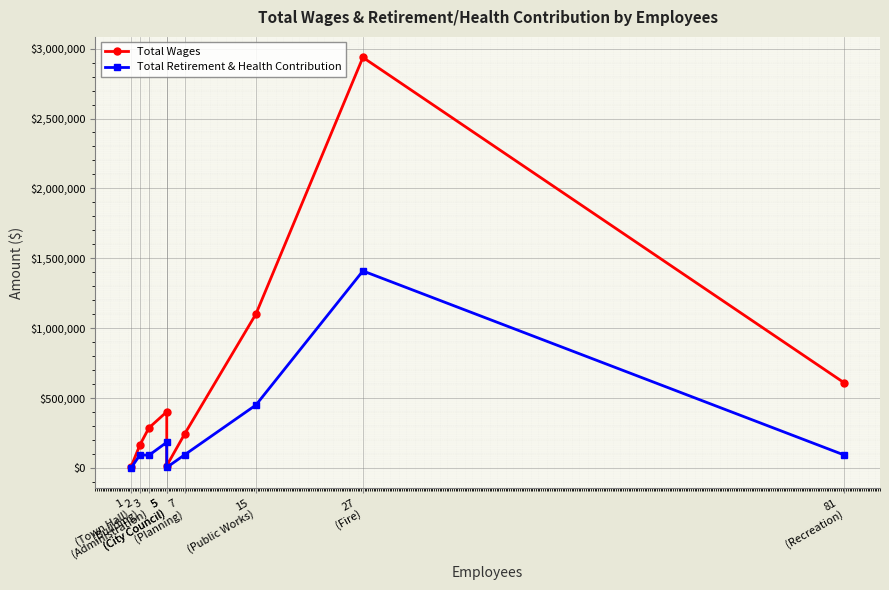

Between 1
(Town Hall) and 15
(Public Works), which is larger?

15
(Public Works)